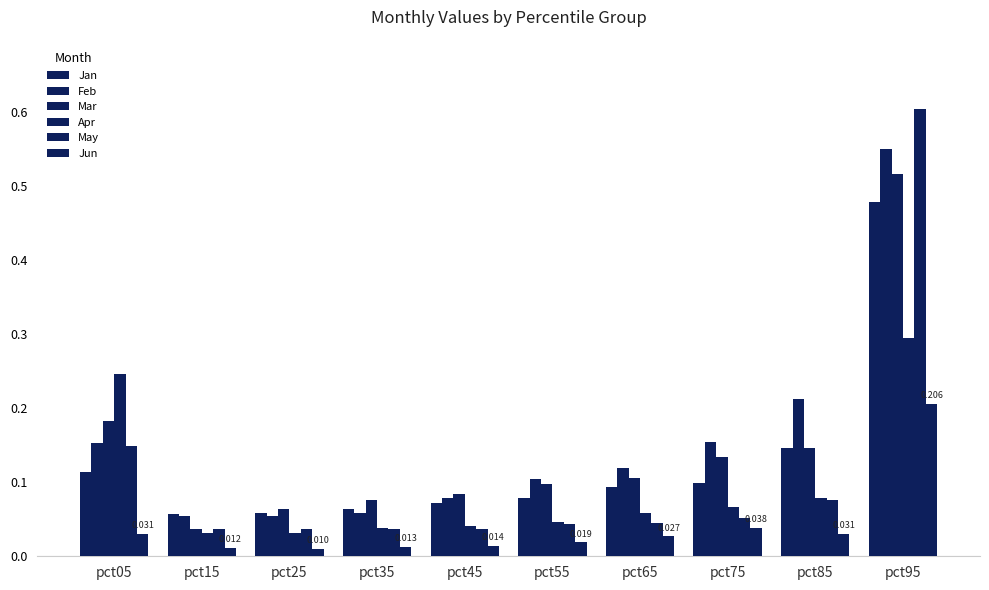

How many groups of bars are there?

10